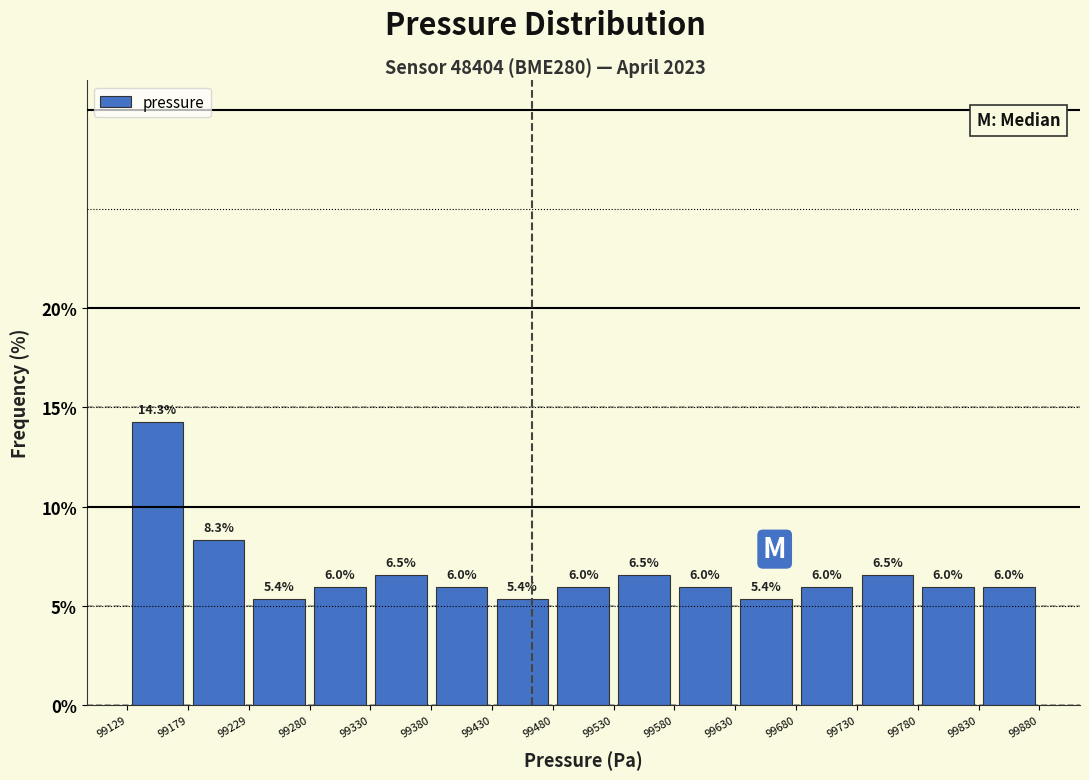

Reading left to right, transcribe this chart: for each bar, give the range it covers on the x-axis and its height.

99129 to 99179: 14.3
99179 to 99229: 8.3
99229 to 99280: 5.4
99280 to 99330: 6.0
99330 to 99380: 6.5
99380 to 99430: 6.0
99430 to 99480: 5.4
99480 to 99530: 6.0
99530 to 99580: 6.5
99580 to 99630: 6.0
99630 to 99680: 5.4
99680 to 99730: 6.0
99730 to 99780: 6.5
99780 to 99830: 6.0
99830 to 99880: 6.0